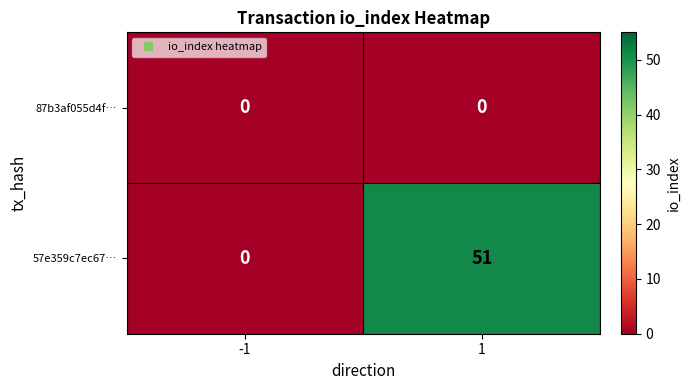

What is the spread (max minus min) of values at 1?

51